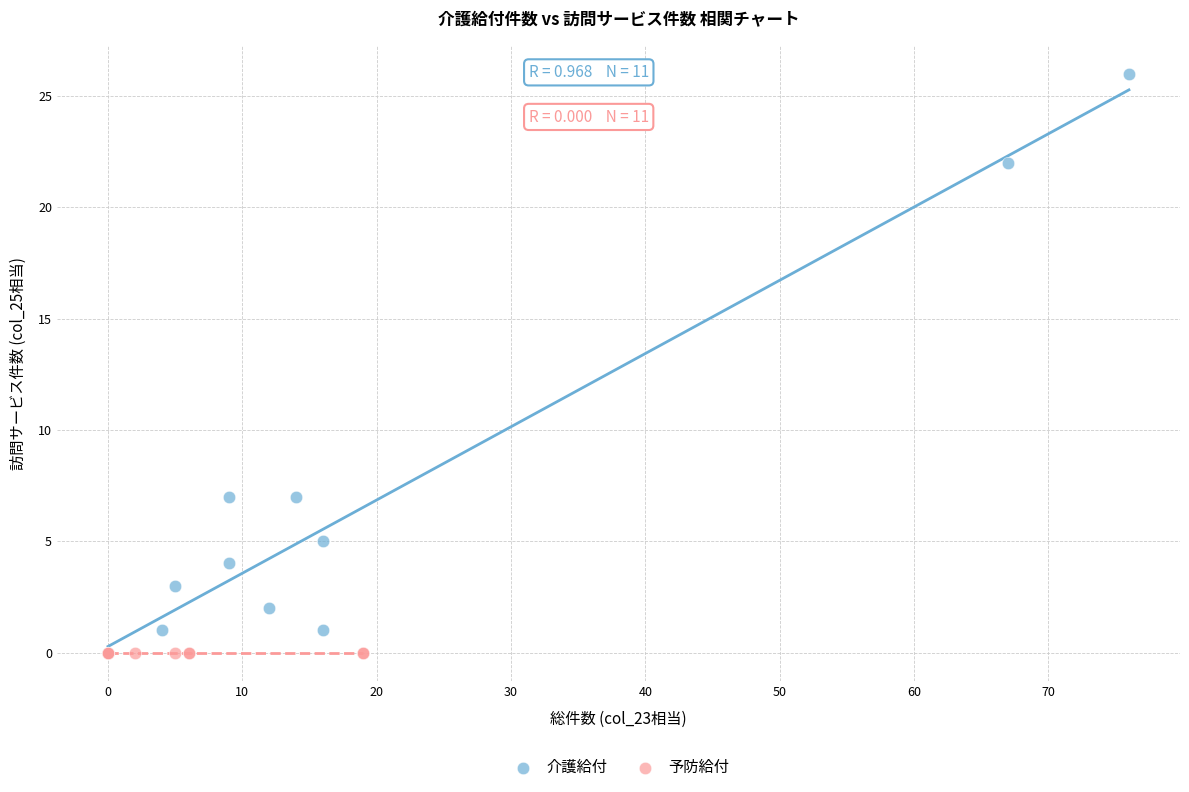

Which series contains the highest Y value?

介護給付